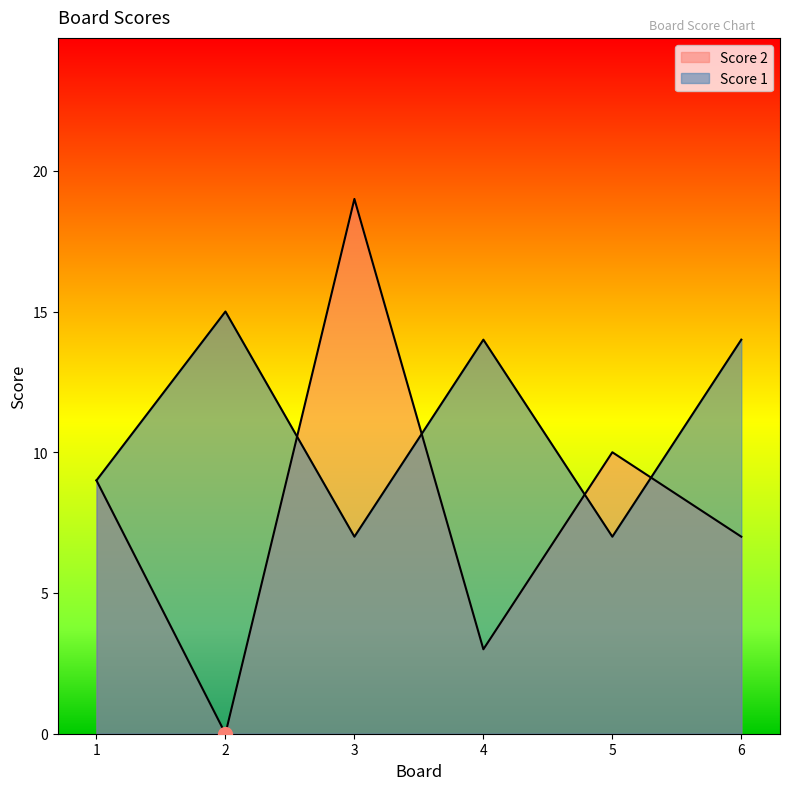

Reading left to right, transcribe all the data shown in this chart.

Score 2: 1=9	2=0	3=19	4=3	5=10	6=7
Score 1: 1=9	2=15	3=7	4=14	5=7	6=14